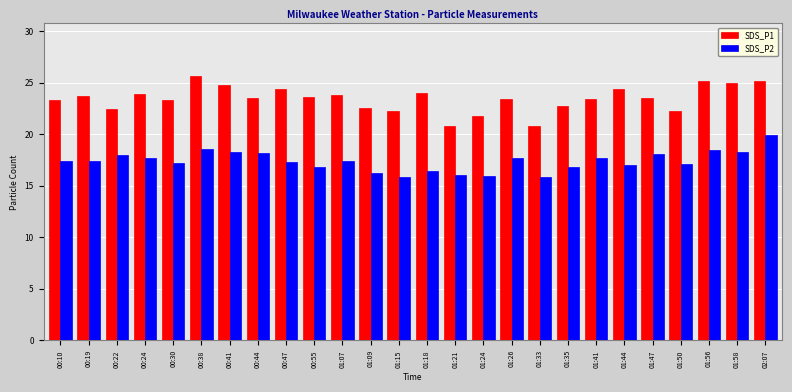

How many groups of bars are there?

26